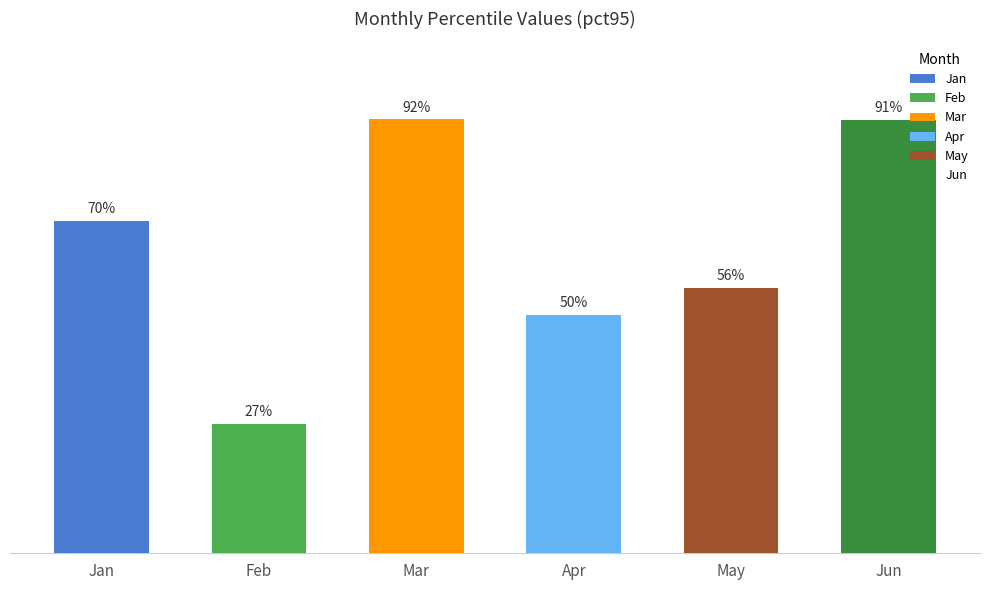

The Mar series shows 0.1 at pct85. True or false?

False